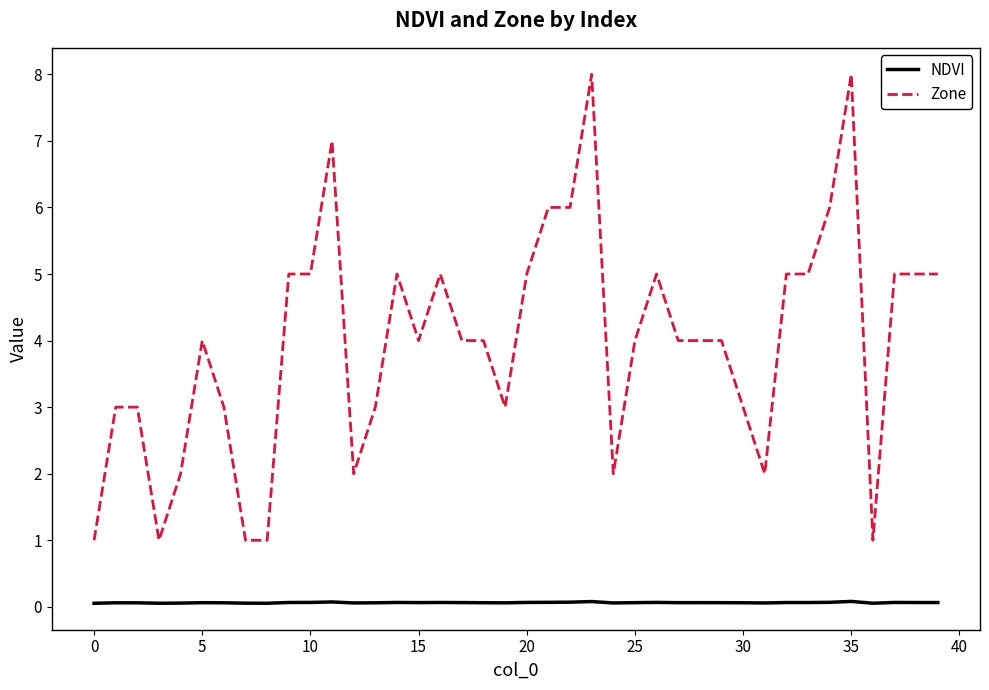

Which series has the largest total across all categories?

Zone